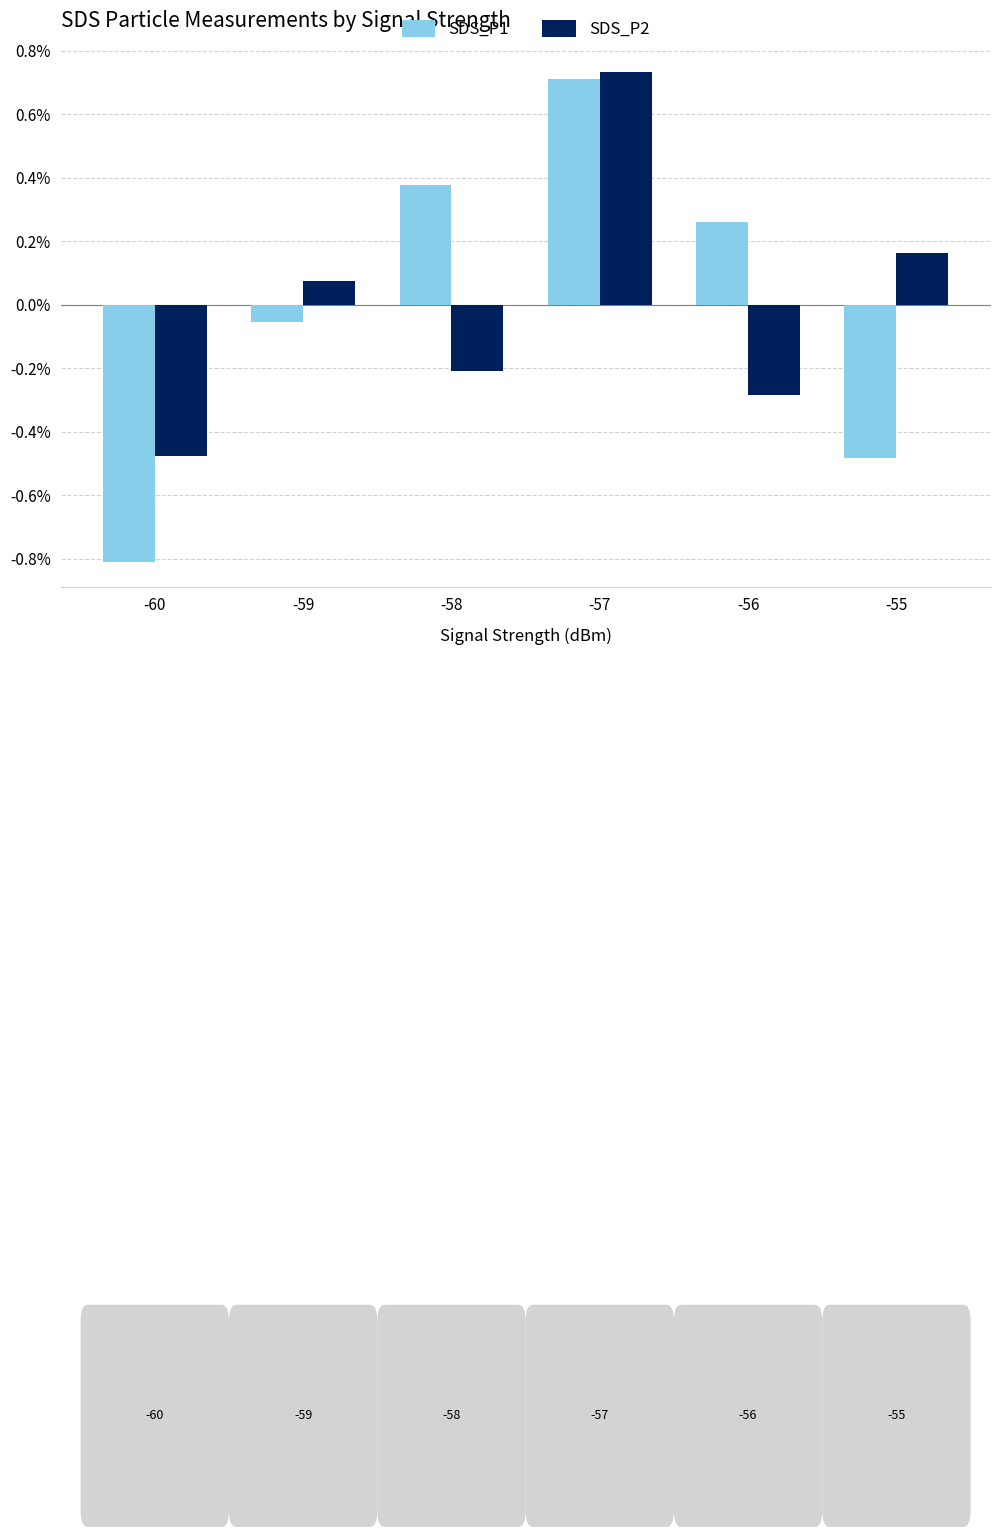

How many groups of bars are there?

6